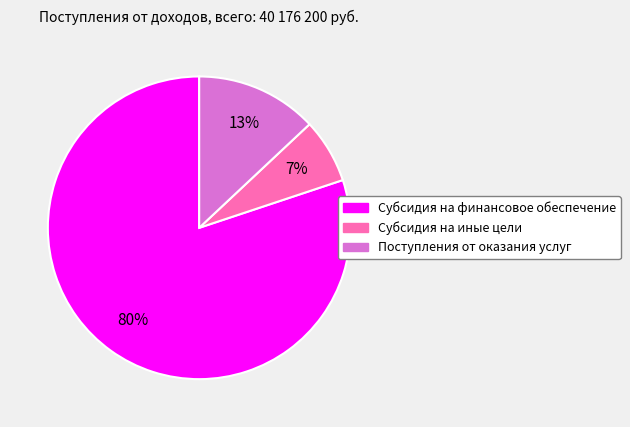

To the nearest percent, what portion does Субсидия на финансовое обеспечение represent?

80%